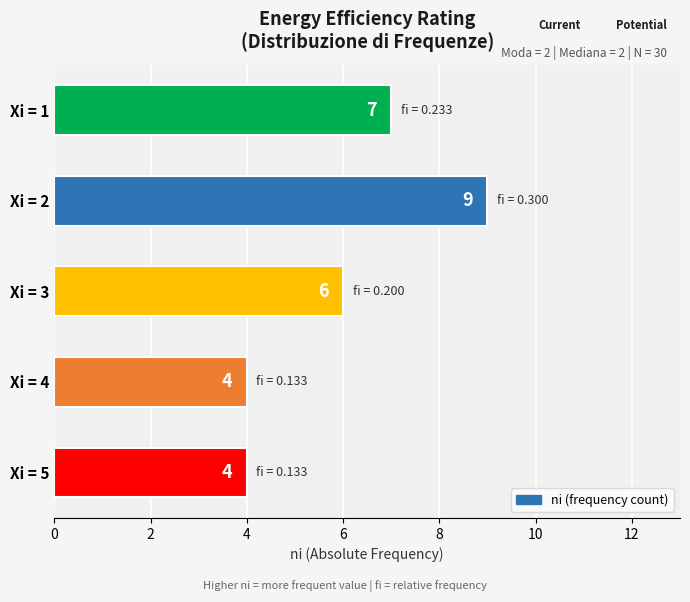

Which category has the highest value across all series?

Xi = 2